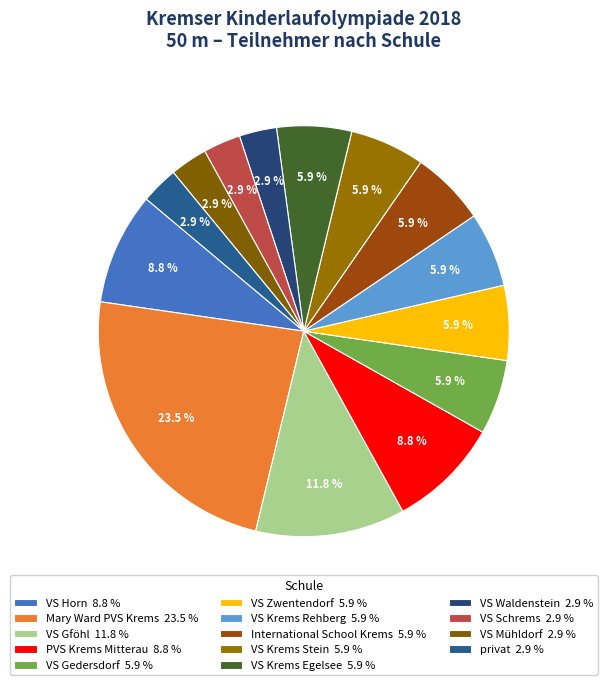

What is the smallest slice in the pie chart?

VS Waldenstein